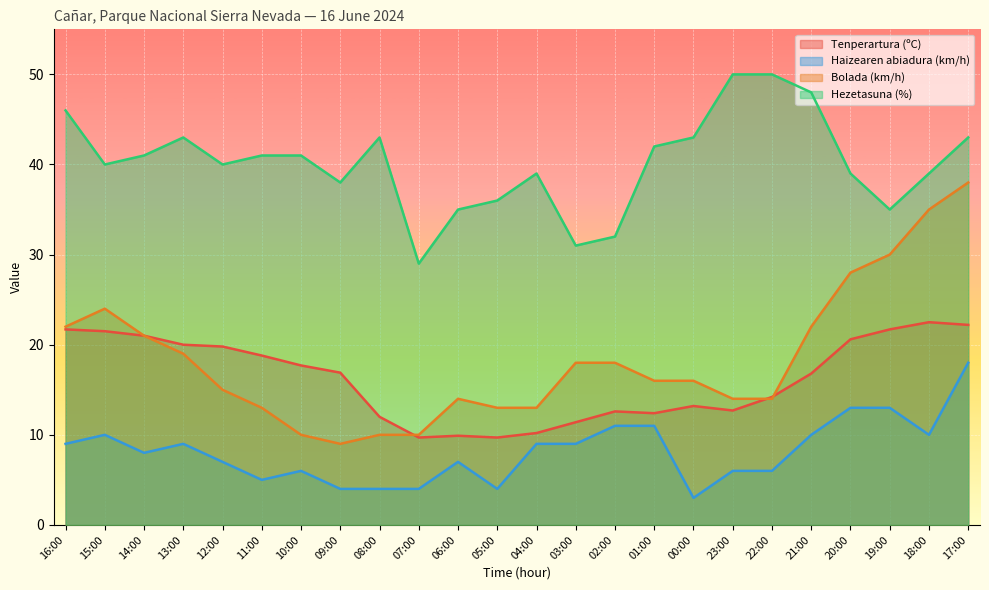

At which category does Bolada (km/h) reach its first local valley?

09:00